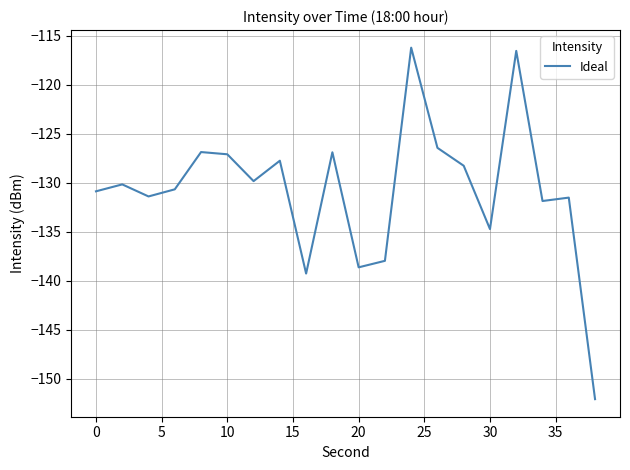

How many interior local valleys (lower than both neighbors) does the data have?

6